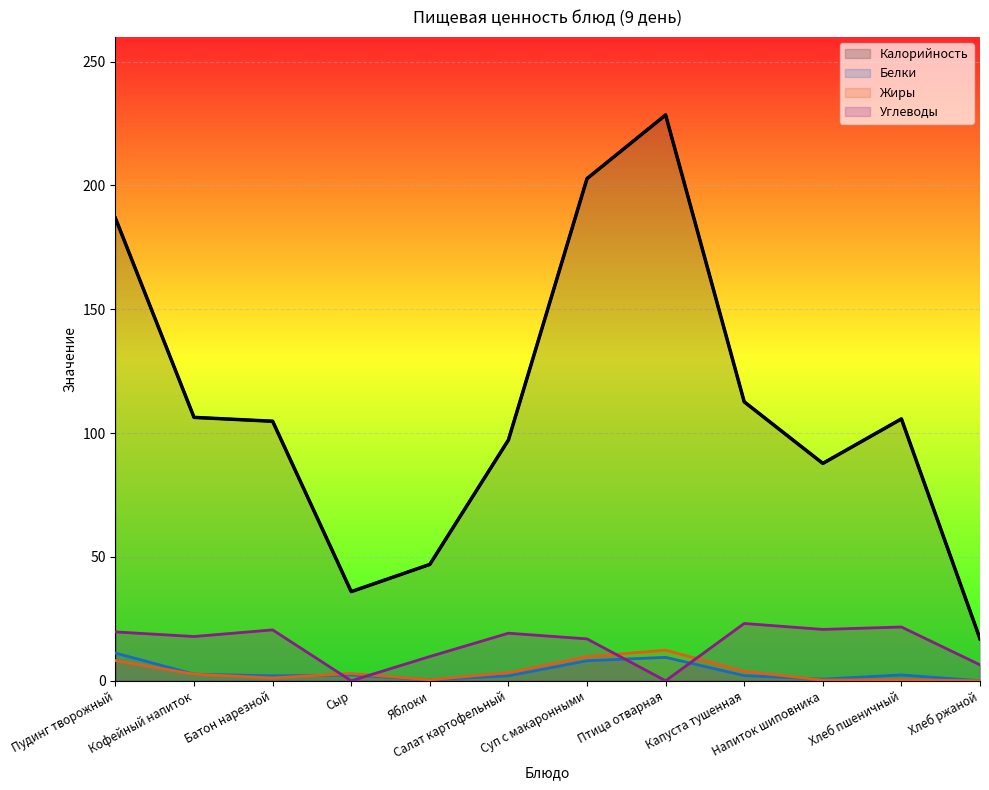

Reading left to right, what are all the values shown in this chart?

Калорийность: 186.8	106.4	104.8	36.0	47.0	97.2	202.8	228.5	112.7	87.8	105.8	16.9
Белки: 11.2	2.7	2.0	2.3	0.4	2.0	8.1	9.5	2.1	0.7	2.4	0.0
Жиры: 8.2	2.7	1.2	3.0	0.4	3.3	9.8	12.4	3.9	0.3	0.5	0.0
Углеводы: 19.7	17.9	20.6	0.0	9.8	19.2	16.9	0.0	23.1	20.7	21.7	6.4